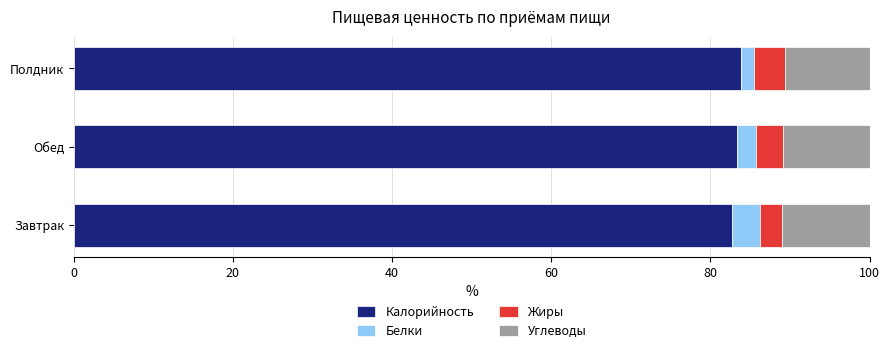

Is it true that Калорийность equals 83.3 at Обед?

True